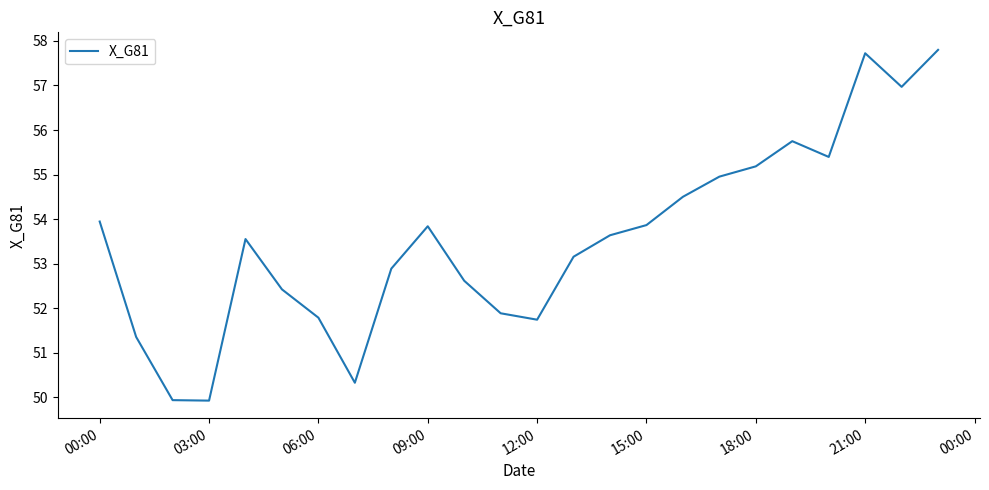

What is the difference between the maximum and minimum values?

7.9